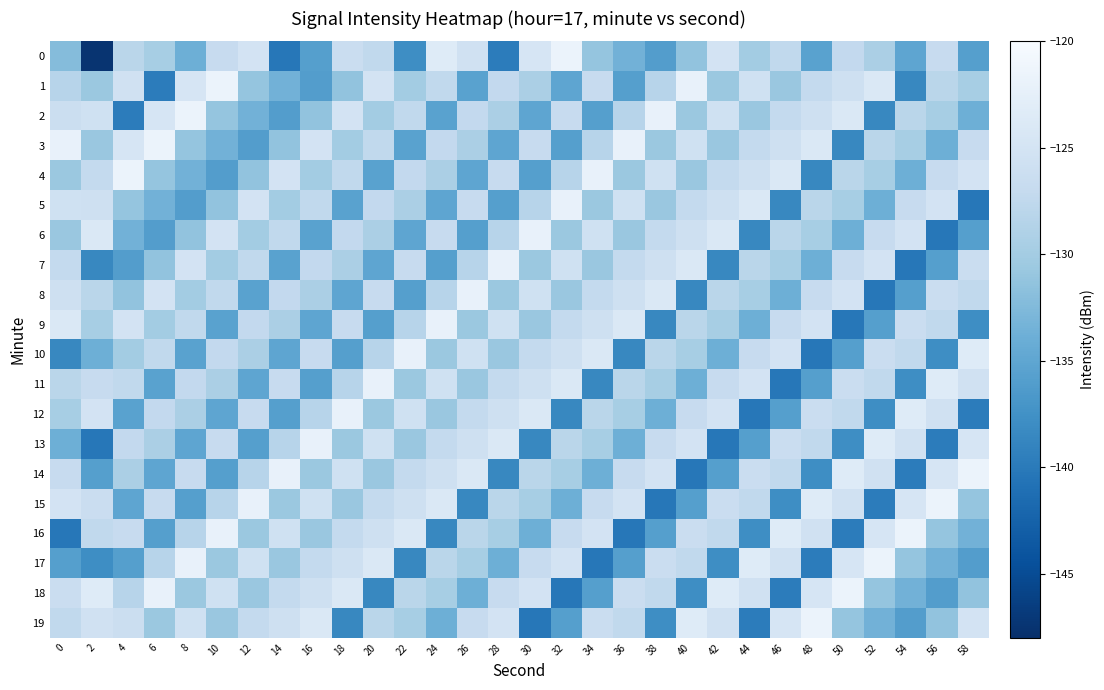

What is the spread (max minus min) of values at 44?

16.8